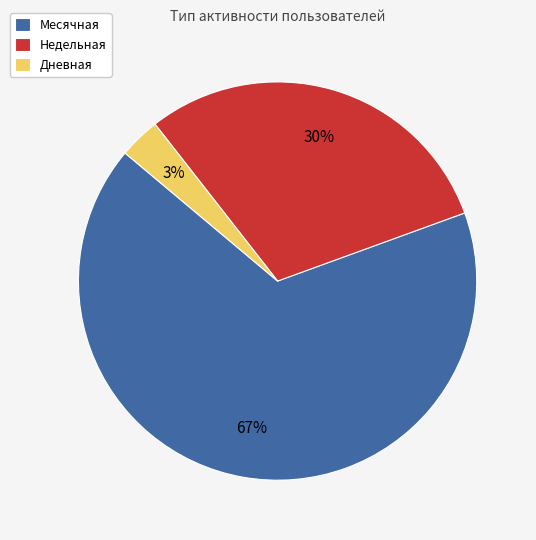

Do Дневная and Месячная together represent more than half of the pie?

Yes